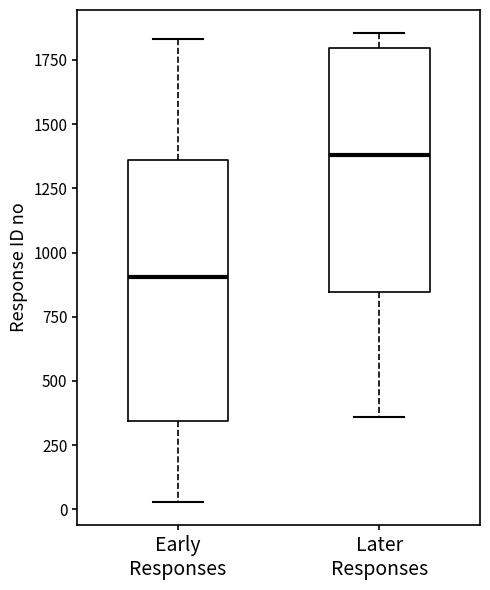

Where does the upper whisker of the box for Early Responses end on the y-axis? The values are not printed on the chart, so give them approximately, as read against the axis.

1850